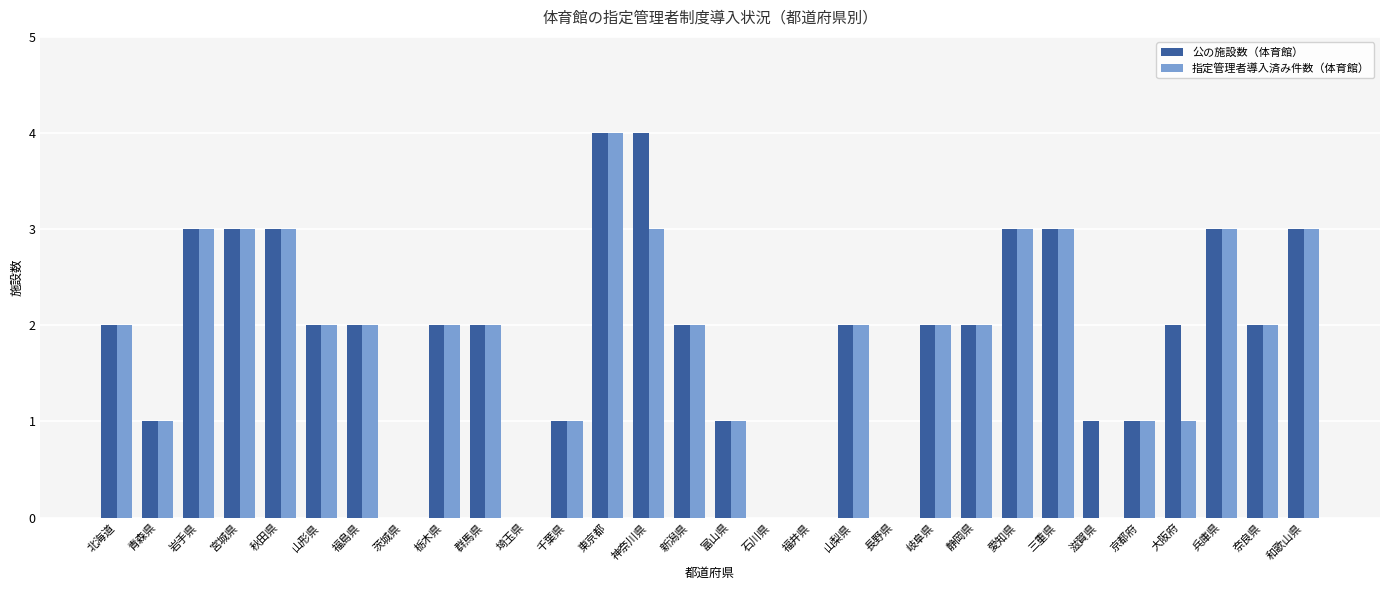

Between 神奈川県 and 岐阜県, which series saw the biggest shift?

公の施設数（体育館）